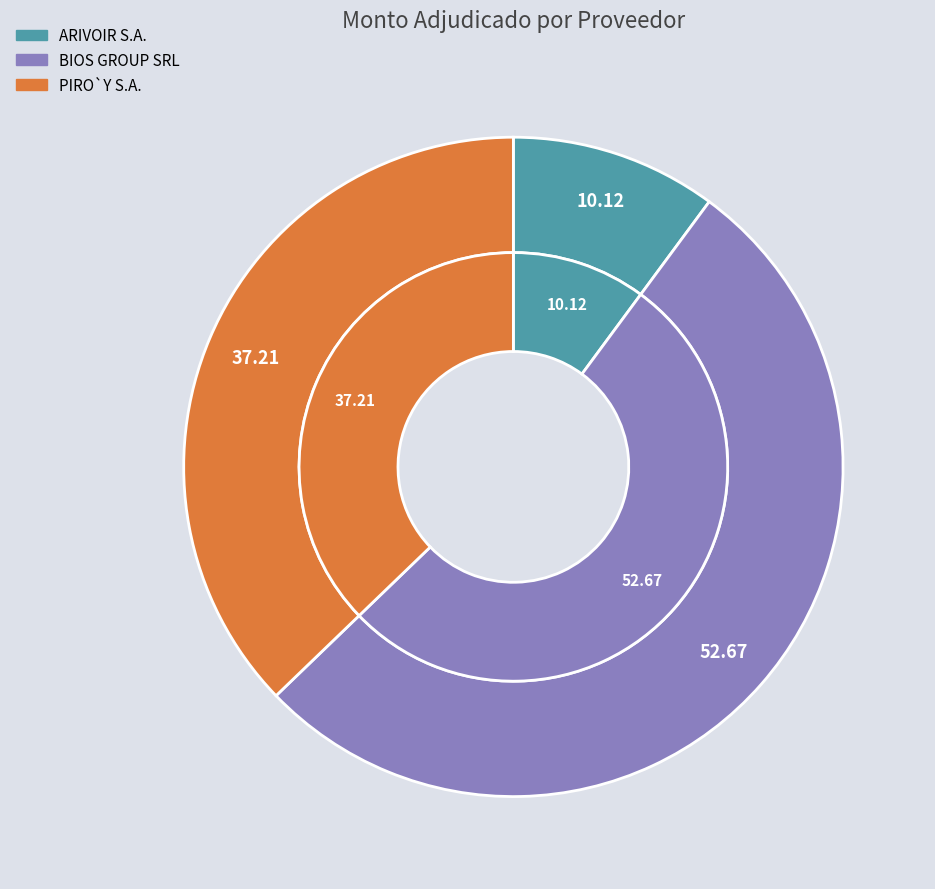

Count the number of slices in the pie.

3